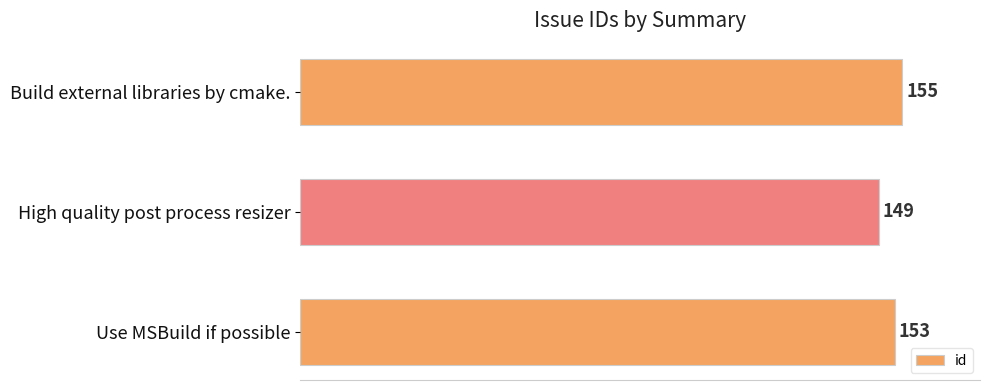

Is it true that the value at High quality post process resizer is 149?

True